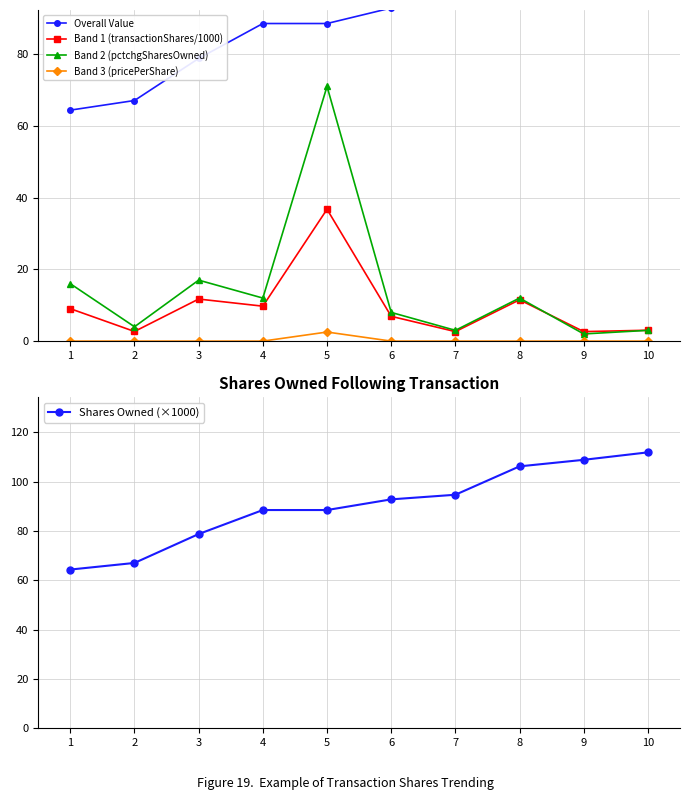

After their last crossing, which series has the higher values: Band 2 (pctchgSharesOwned) or Band 1 (transactionShares/1000)?

Band 1 (transactionShares/1000)